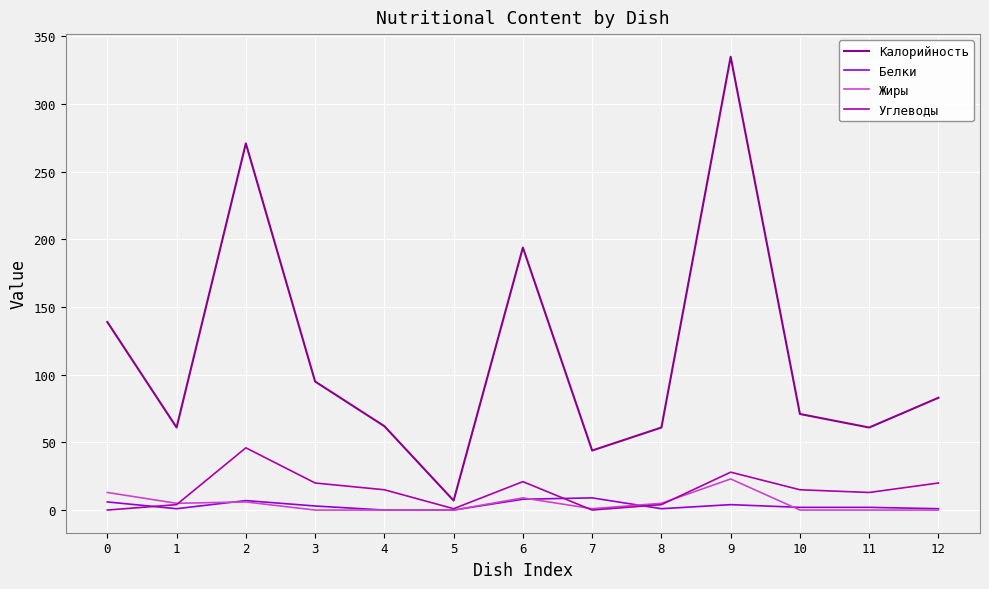

Which series has the largest total across all categories?

Калорийность